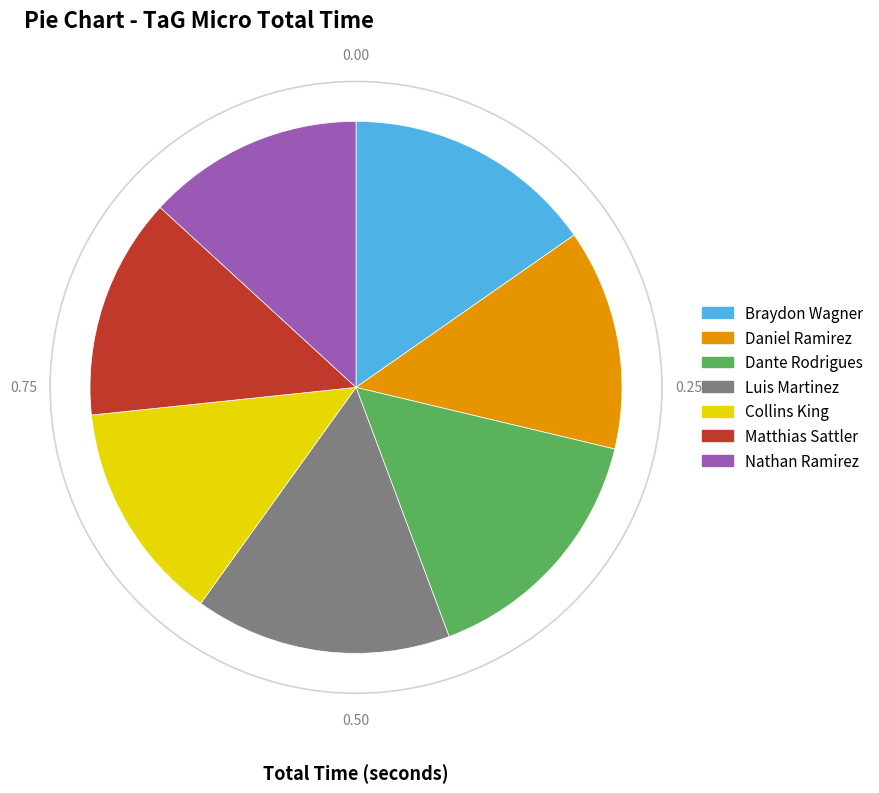

Combined, do Matthias Sattler and Dante Rodrigues account for over 50%?

No